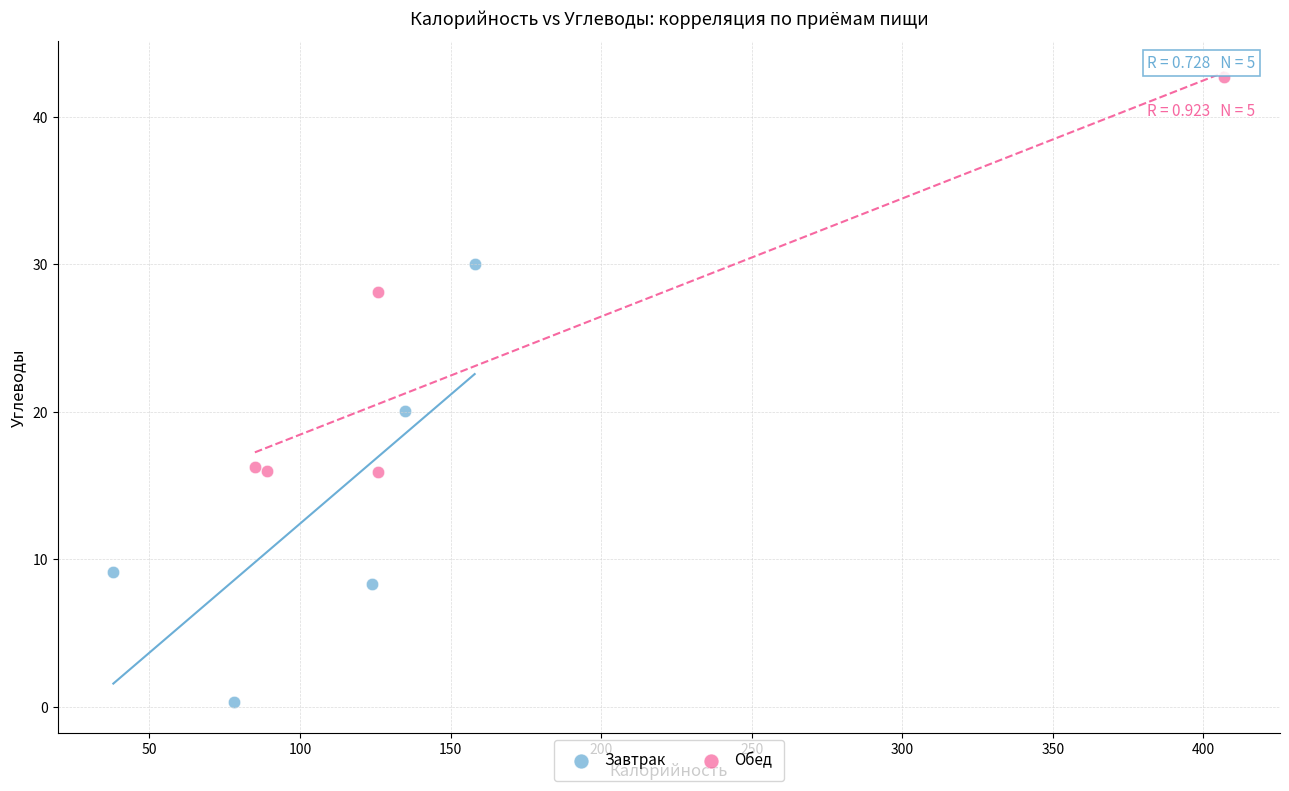

Which series contains the lowest Y value?

Завтрак